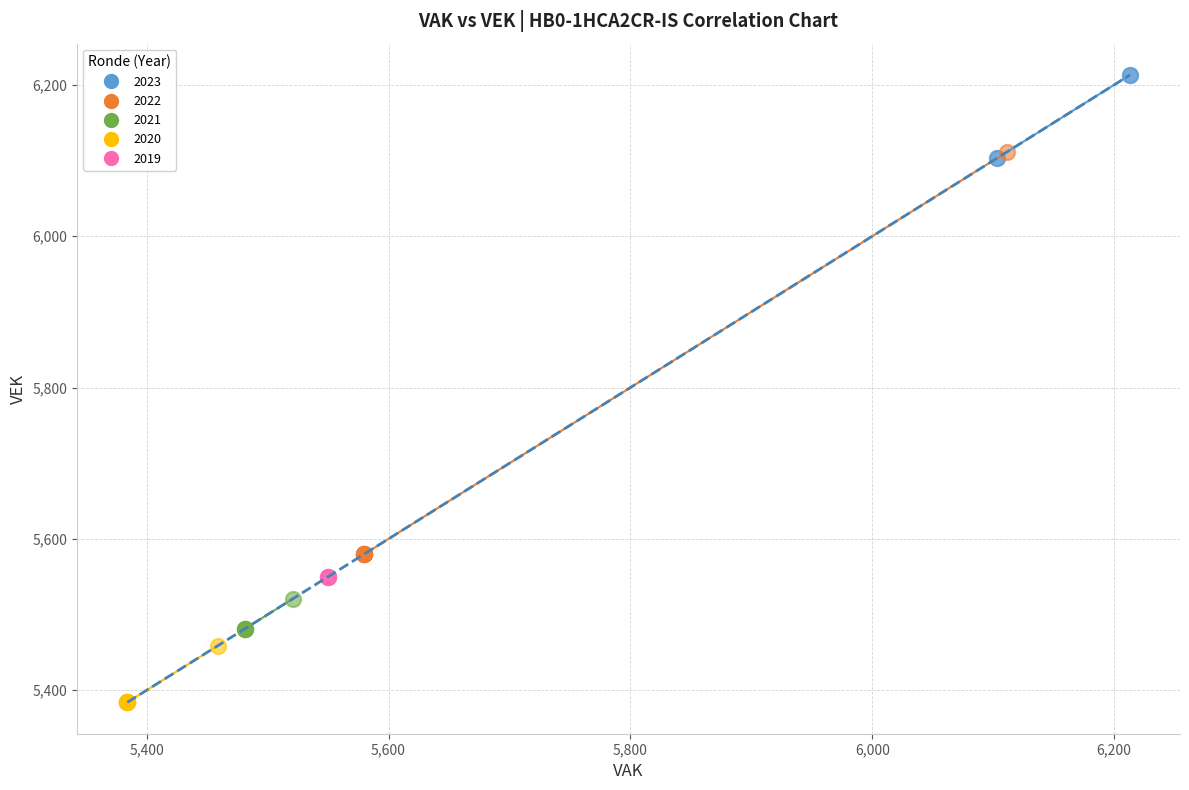

Which series reaches the minimum Y coordinate?

2020